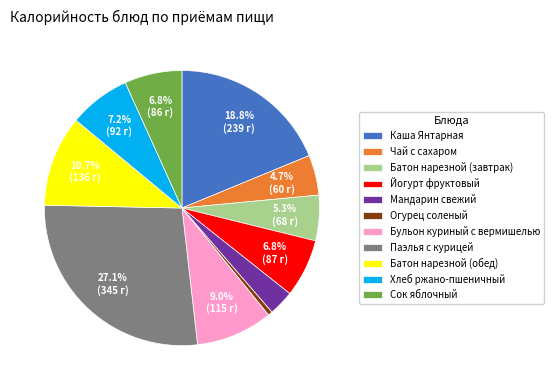

The Хлеб ржано-пшеничный slice represents 7% of the pie. True or false?

True